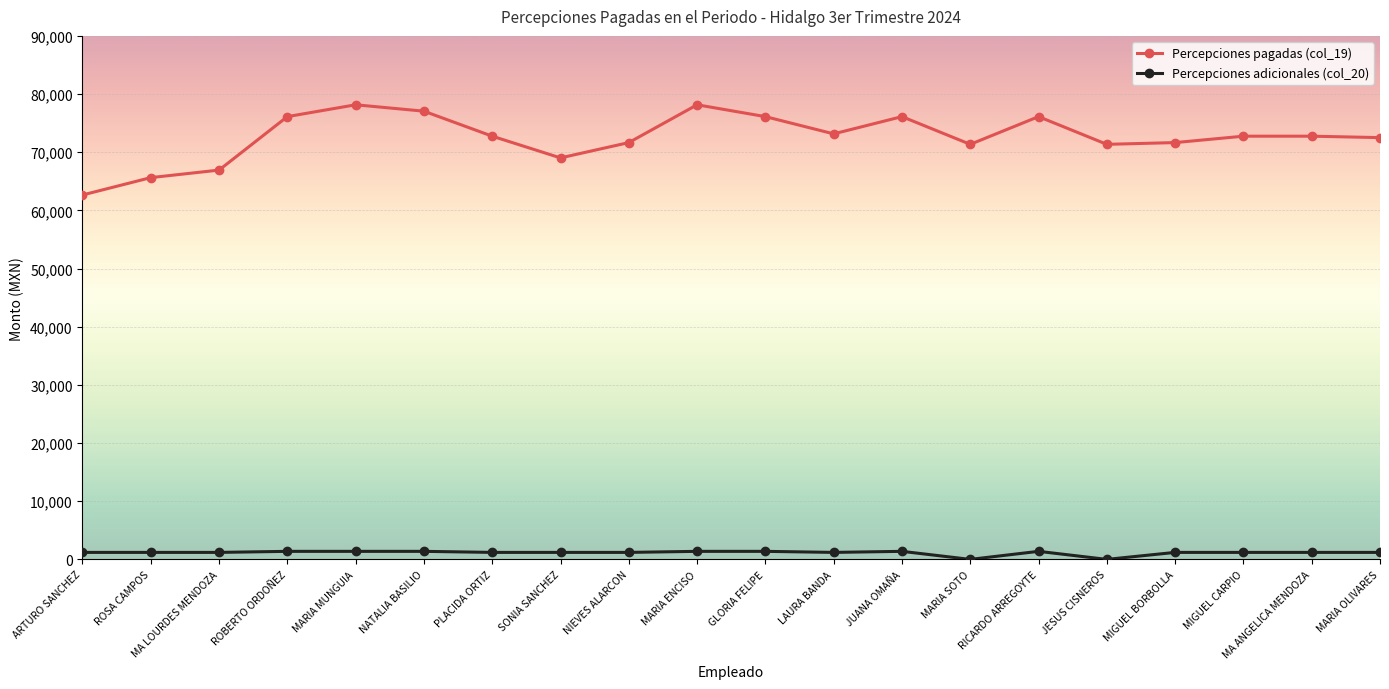

What is the sum of all Percepciones pagadas (col_19) values?

1452059.4